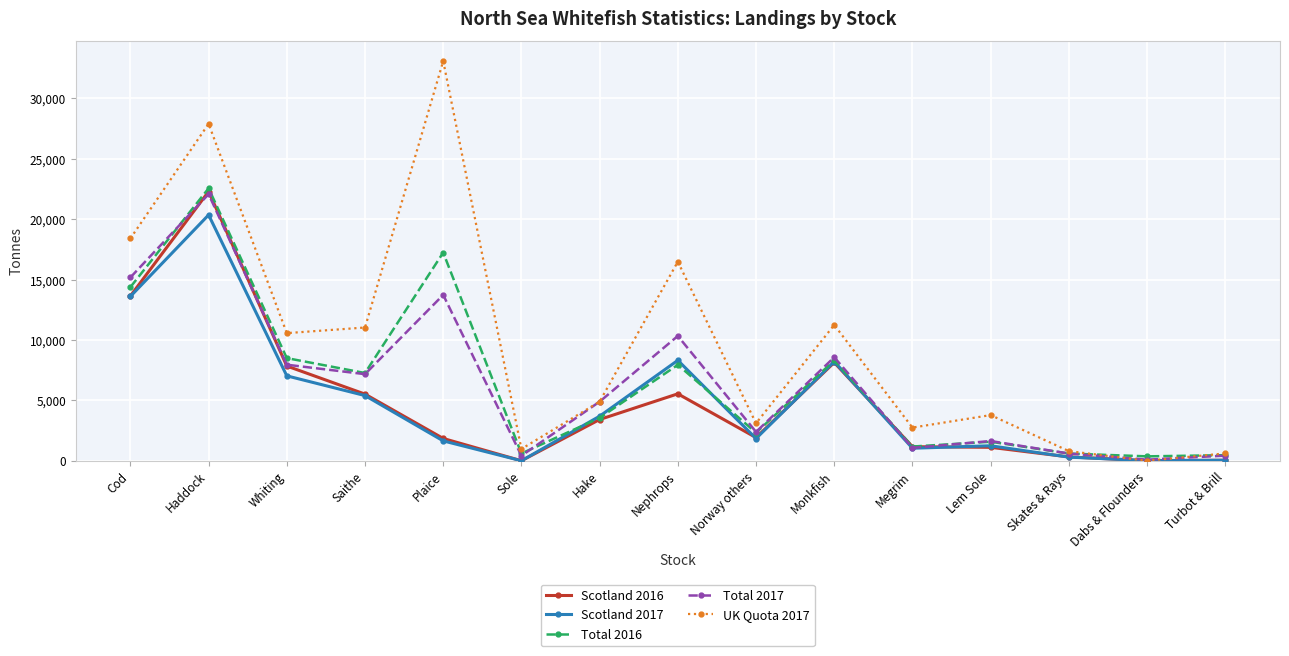

True or false: Scotland 2016 has a value of 3414.3 at Hake.

True